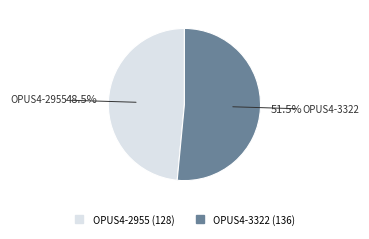

Is there a majority slice in this chart?

Yes